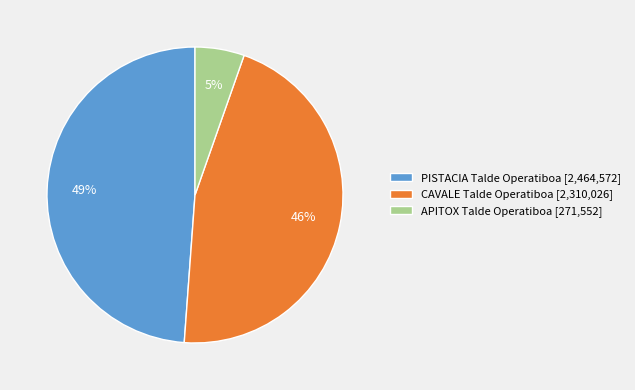

Which category has the biggest portion of the pie?

PISTACIA Talde Operatiboa